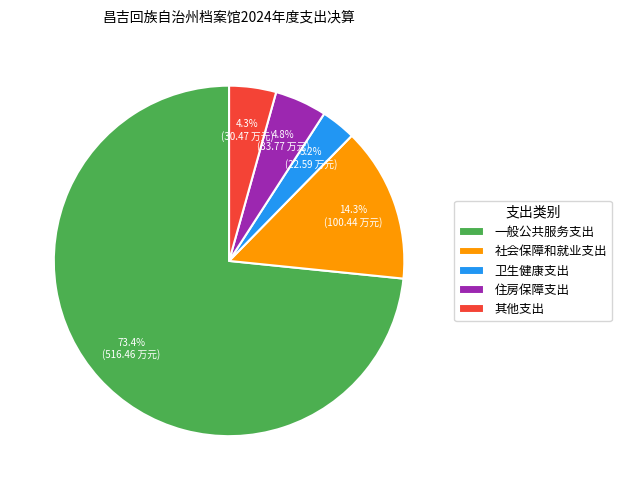

Which has a higher value, 住房保障支出 or 社会保障和就业支出?

社会保障和就业支出